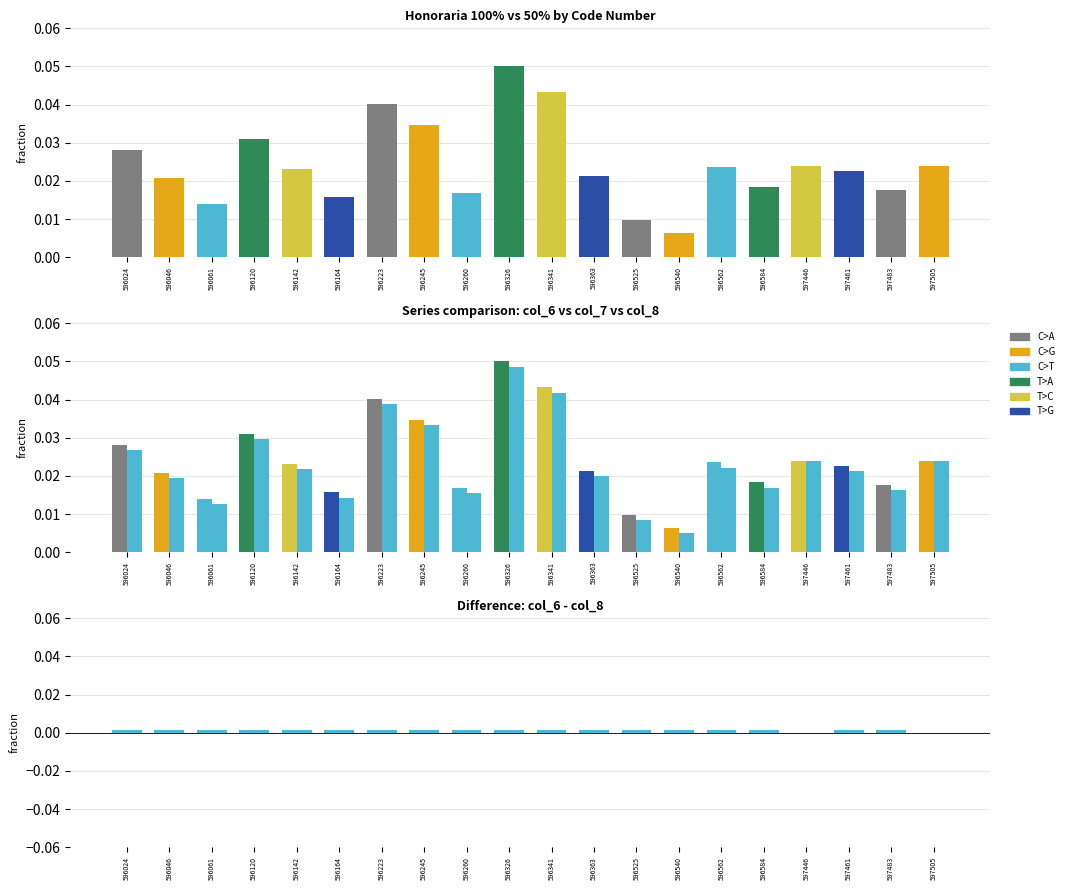

Reading left to right, list all the values displayed in this chart.

Hon 100%: 0.0	0.0	0.0	0.0	0.0	0.0	0.0	0.0	0.0	0.1	0.0	0.0	0.0	0.0	0.0	0.0	0.0	0.0	0.0	0.0
col_6 Hon100%: 0.0	0.0	0.0	0.0	0.0	0.0	0.0	0.0	0.0	0.1	0.0	0.0	0.0	0.0	0.0	0.0	0.0	0.0	0.0	0.0
col_8 Hon50%: 0.0	0.0	0.0	0.0	0.0	0.0	0.0	0.0	0.0	0.0	0.0	0.0	0.0	0.0	0.0	0.0	0.0	0.0	0.0	0.0
Difference (col_6 - col_8): 0.0	0.0	0.0	0.0	0.0	0.0	0.0	0.0	0.0	0.0	0.0	0.0	0.0	0.0	0.0	0.0	0.0	0.0	0.0	0.0